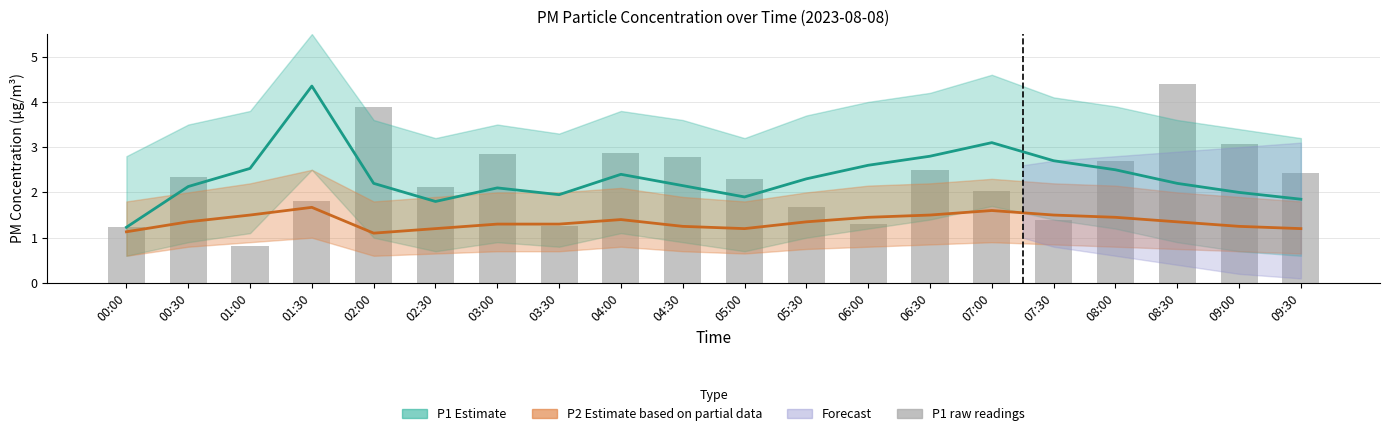

At which label is P1 (Estimate) closest to 2?

09:00